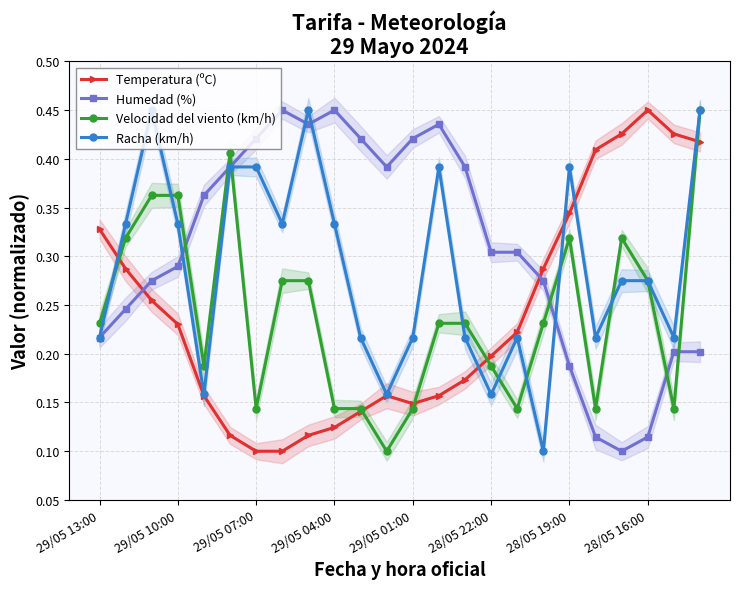

After their last crossing, which series has the higher values: Temperatura (ºC) or Racha (km/h)?

Racha (km/h)